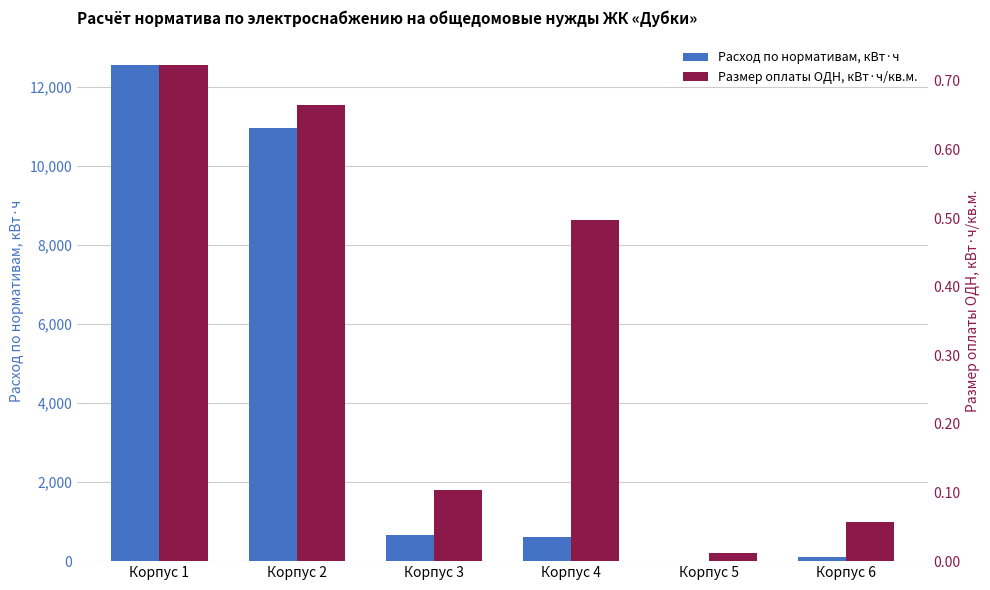

Which series has the largest range (max minus min)?

Расход по нормативам, кВт·ч